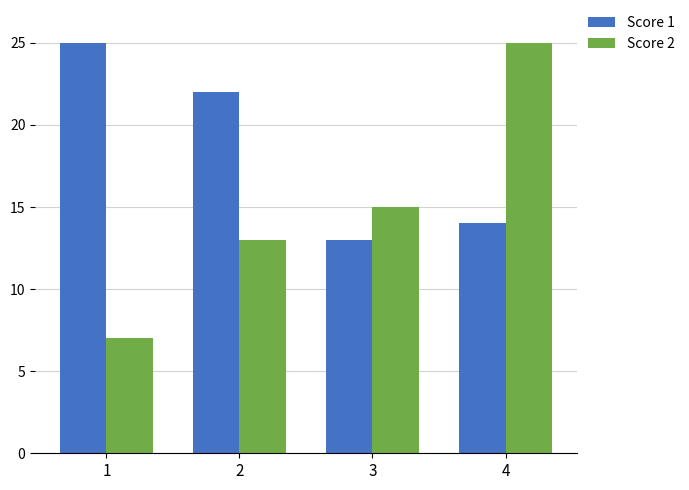

Which category has the lowest value in the Score 2 series?

1